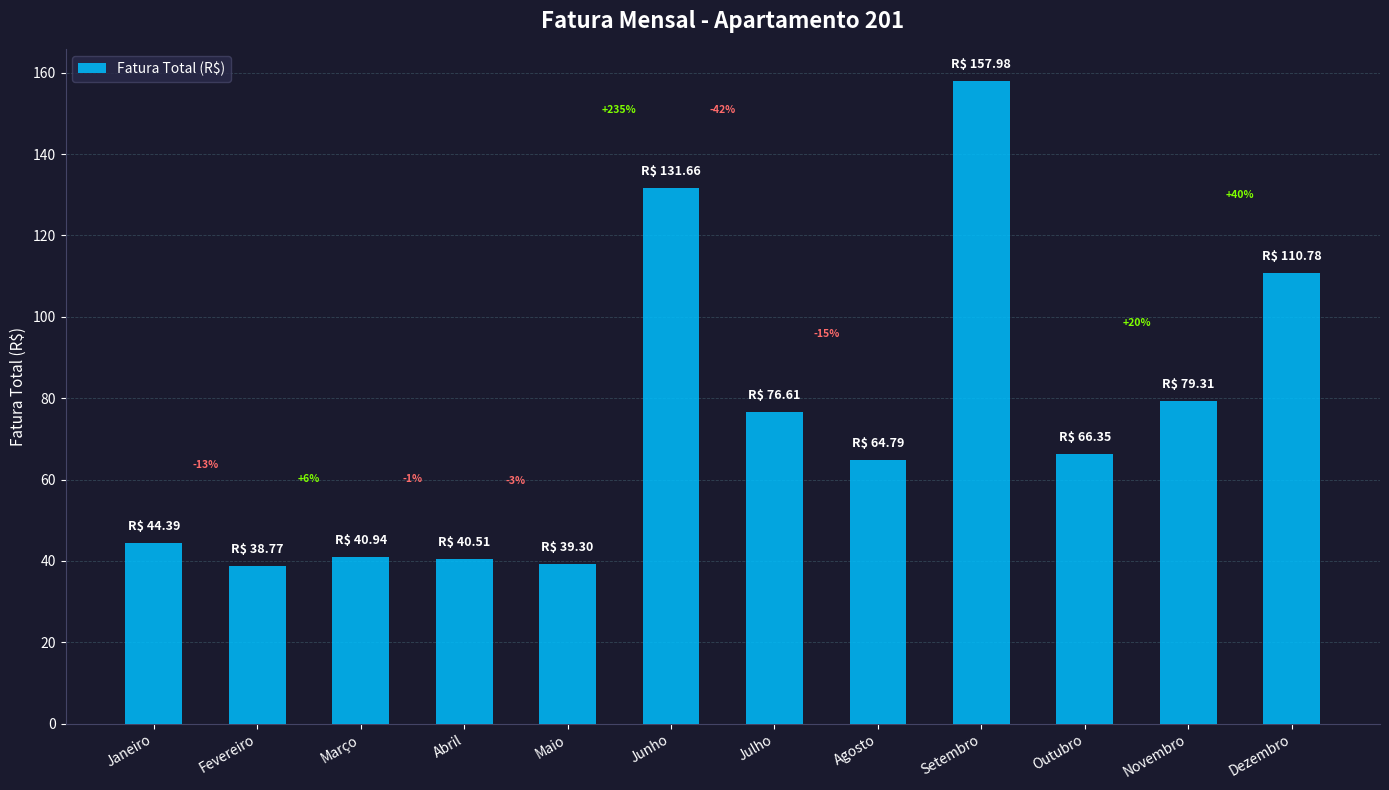

What is the difference between the maximum and minimum values?

119.2